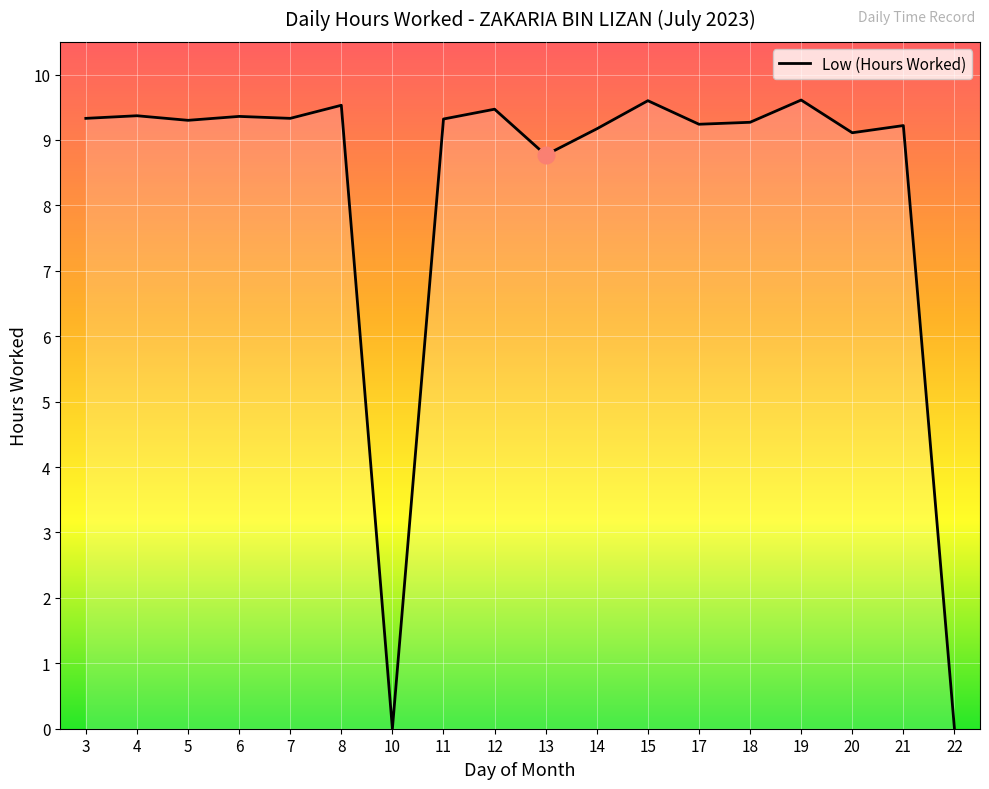

What is the greatest value displayed?

9.6